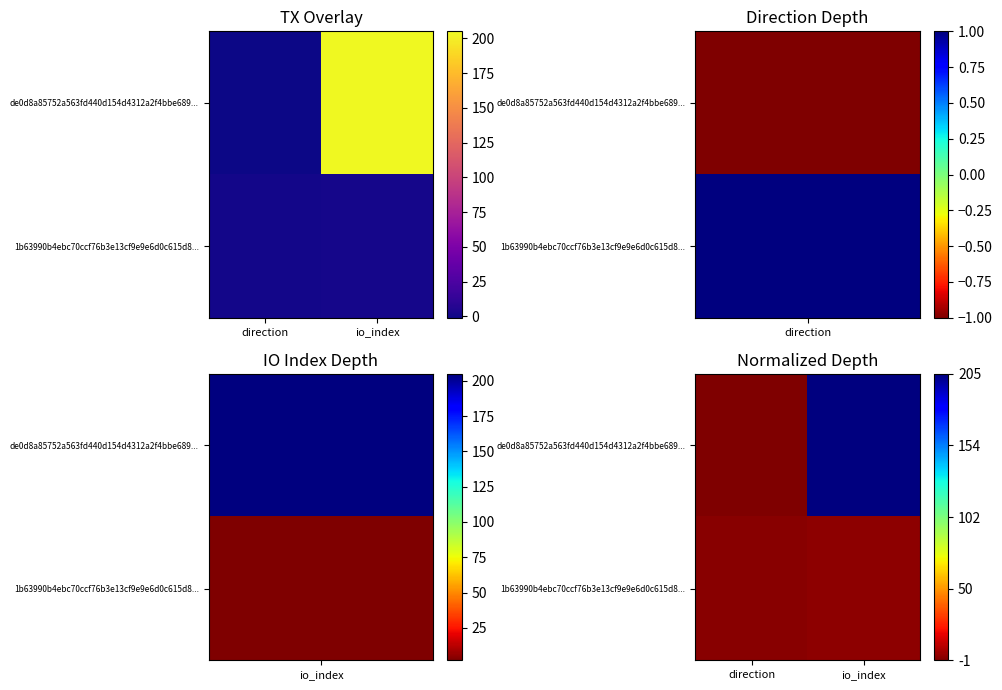

True or false: 1b63990b4ebc70ccf76b3e13cf9e9e6d0c615d8... has a value of 0.0 at direction.

False